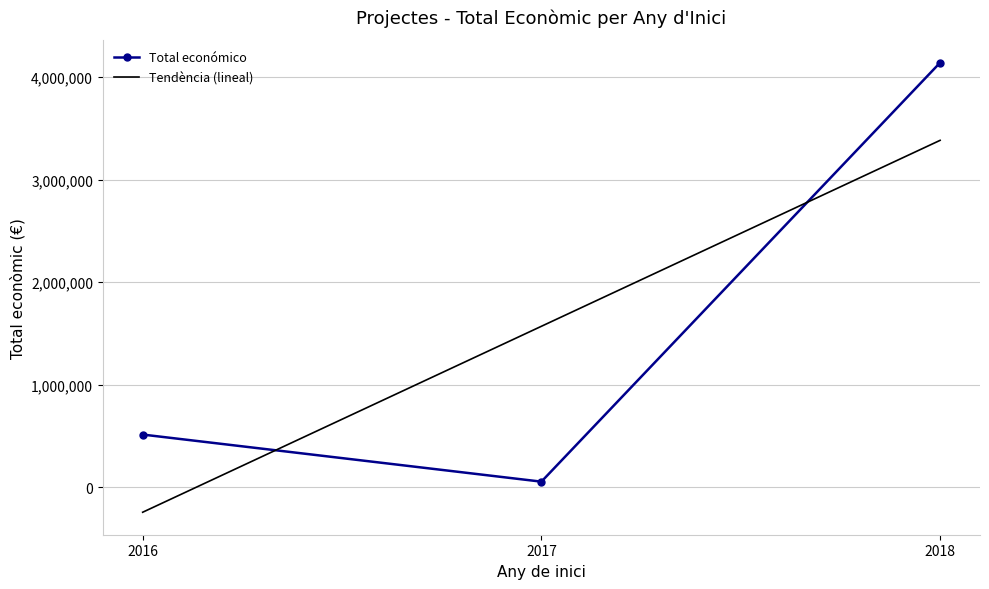

How many values in the Total económico series are below 513092?

1